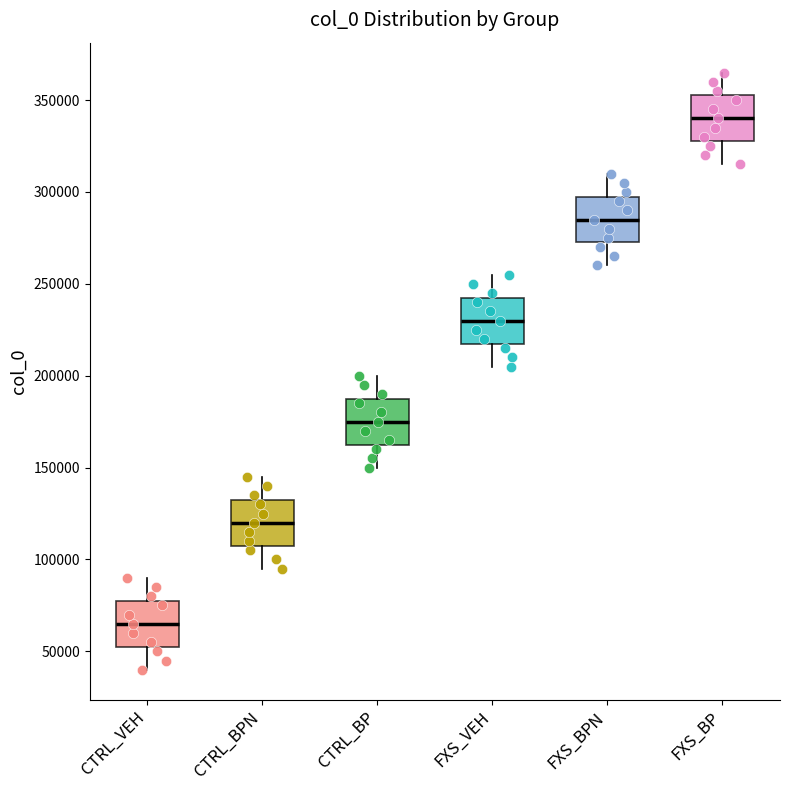

Where does the lower whisker of the box for FXS_VEH end on the y-axis? The values are not printed on the chart, so give them approximately, as read against the axis.

205000